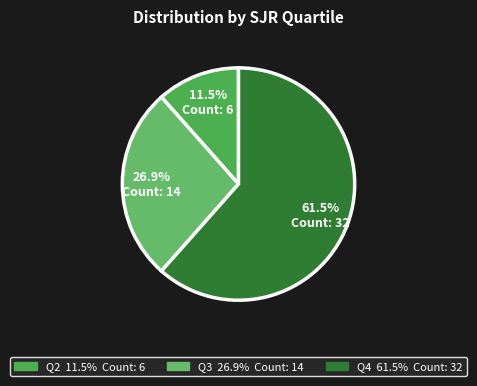

Combined, what portion of the pie is Q4 and Q3?

88.5%